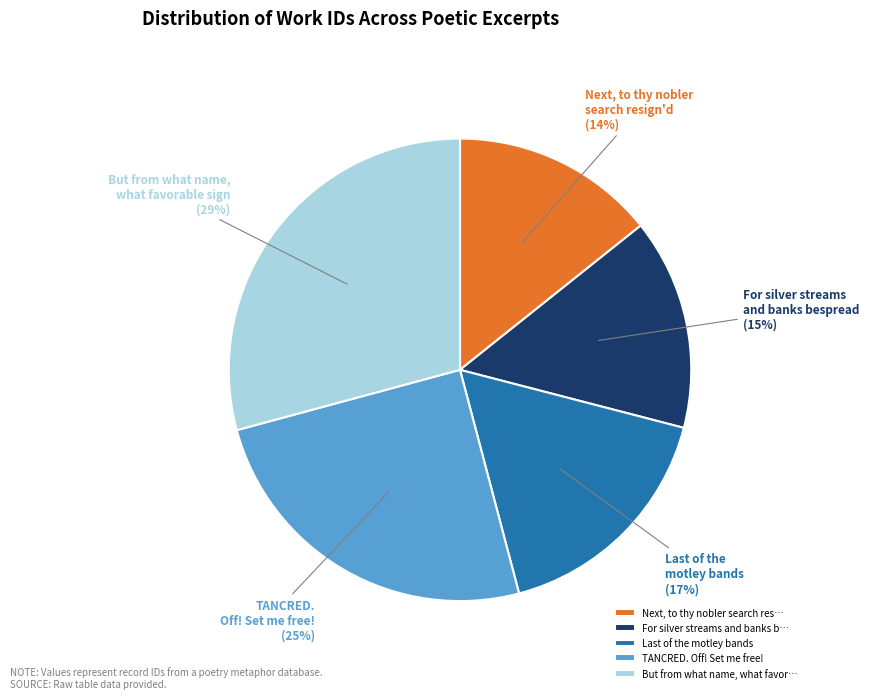

To the nearest percent, what portion does Next, to thy nobler search resign'd represent?

14%